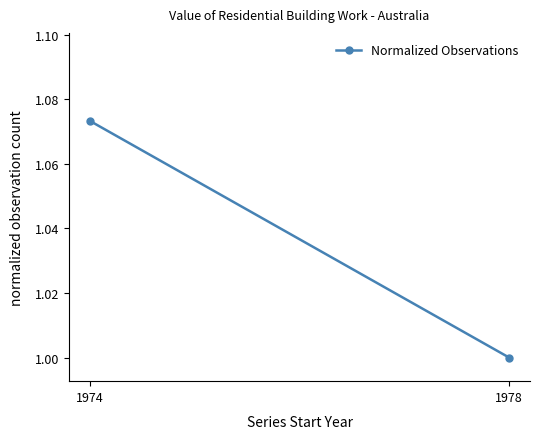

Count the number of data series in this chart.

1